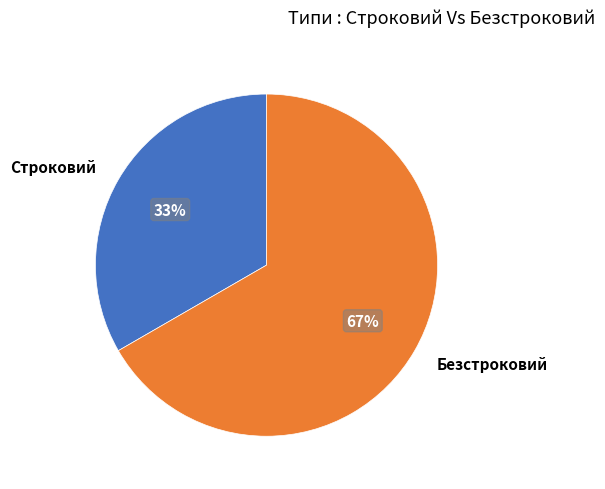

Rank the categories by value from lowest to highest.

Строковий, Безстроковий